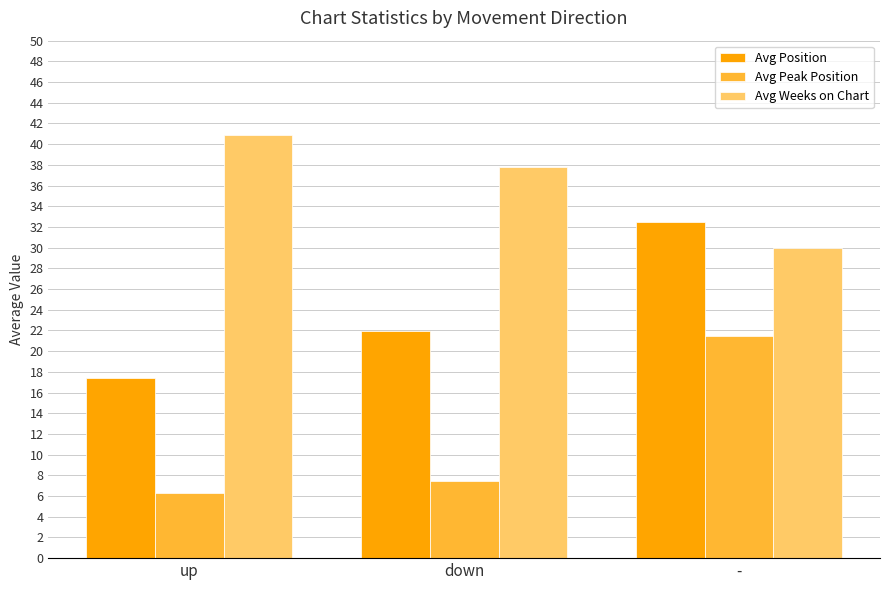

Is it true that Avg Weeks on Chart equals 37.8 at down?

True